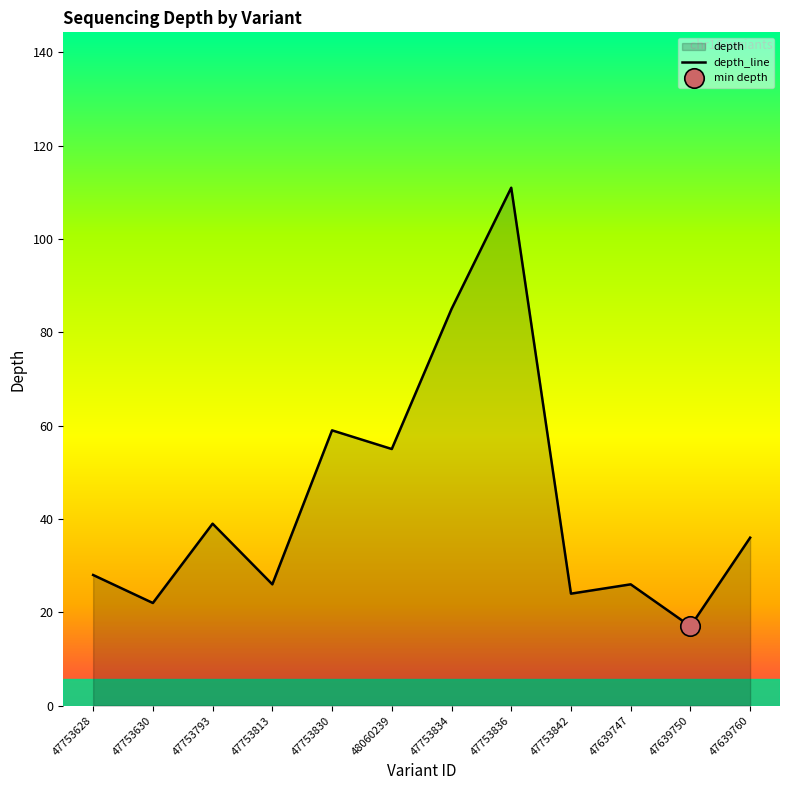

List the labels in order of value, smallest first.

47639750, 47753630, 47753842, 47753813, 47639747, 47753628, 47639760, 47753793, 48060239, 47753830, 47753834, 47753836